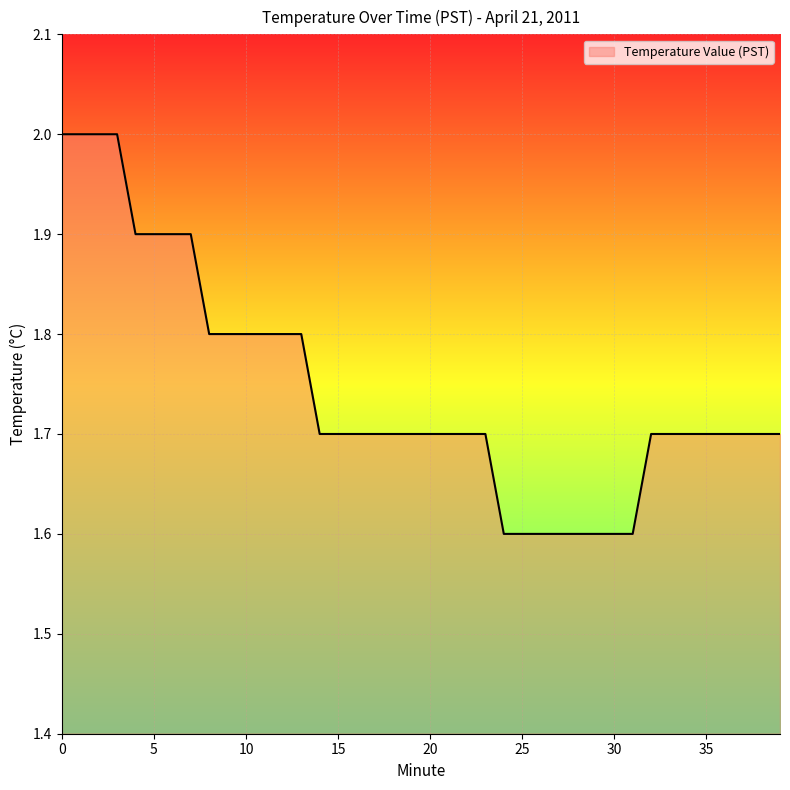

Does the chart display data point markers on the line(s)?

No